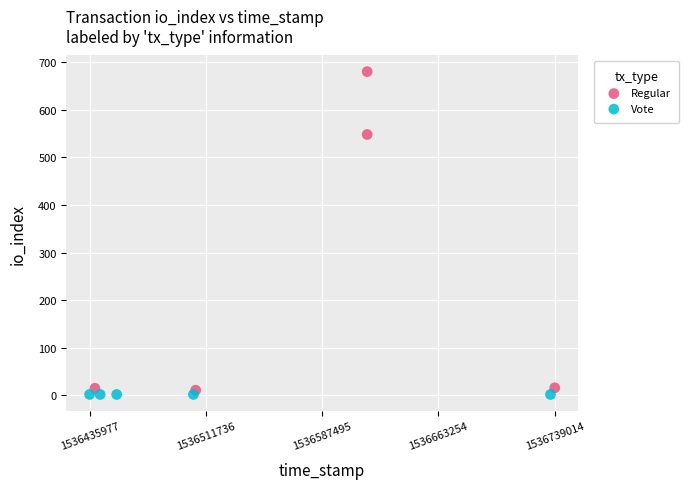

Which series contains the highest Y value?

Regular